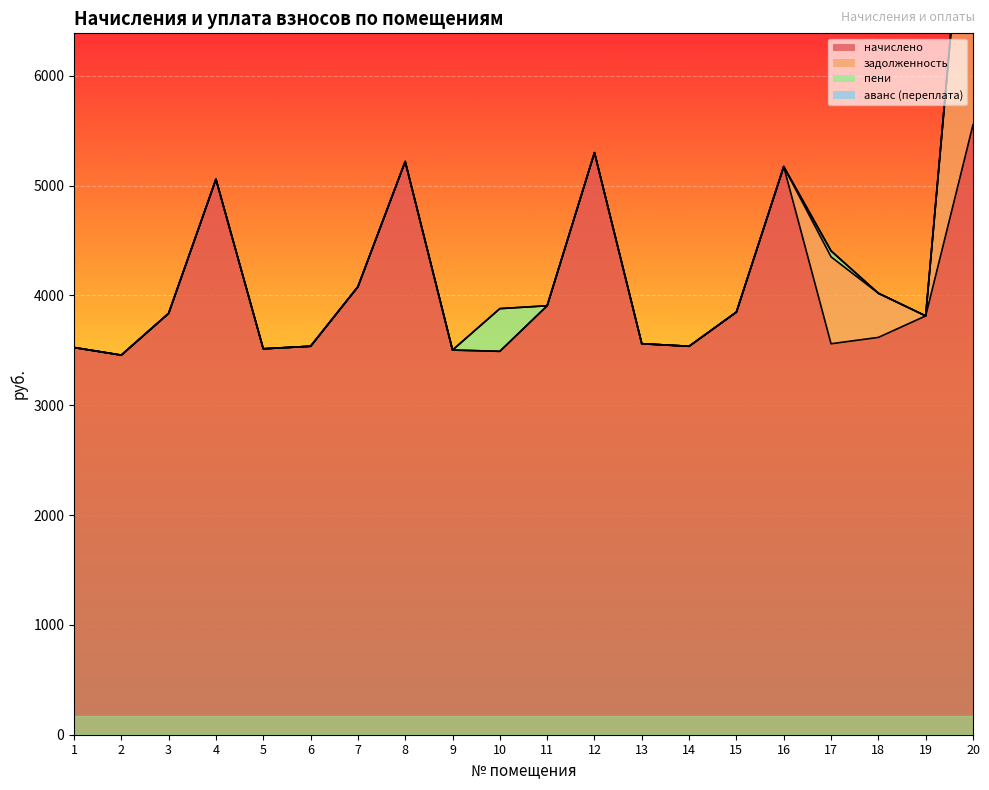

Rank the series at 9 from highest to lowest value.

начислено, задолженность, пени, аванс (переплата)